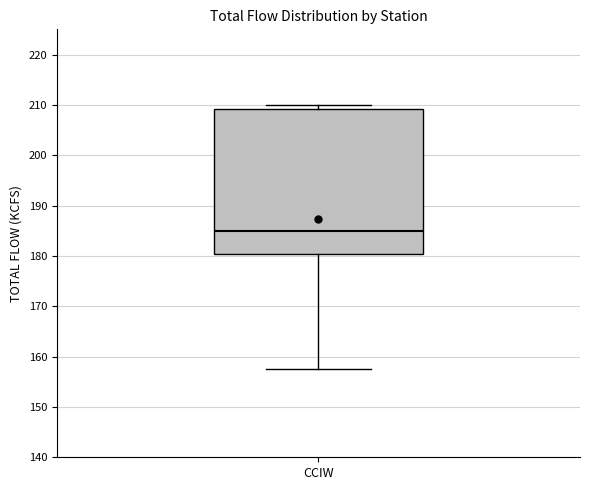

Transcribe this box plot: give where the median line is, the range the box spans, and where the two whiskers end, as read against the y-axis. The values are not printed on the chart, so give them approximately, as read against the axis.

median 185, box 180 to 209, whiskers 158 to 210